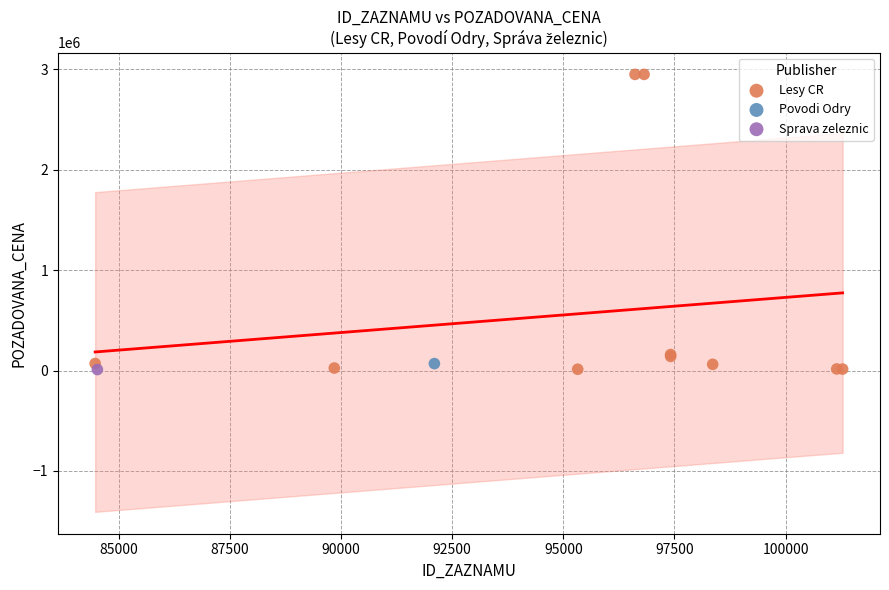

What are all the series names shown in the legend?

Lesy CR, Povodi Odry, Sprava zeleznic